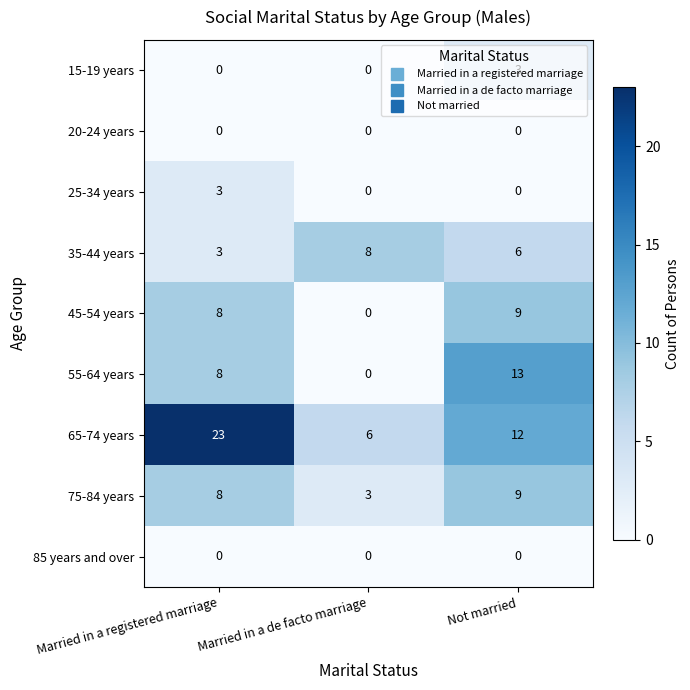

How many data points in 35-44 years are less than 6?

1